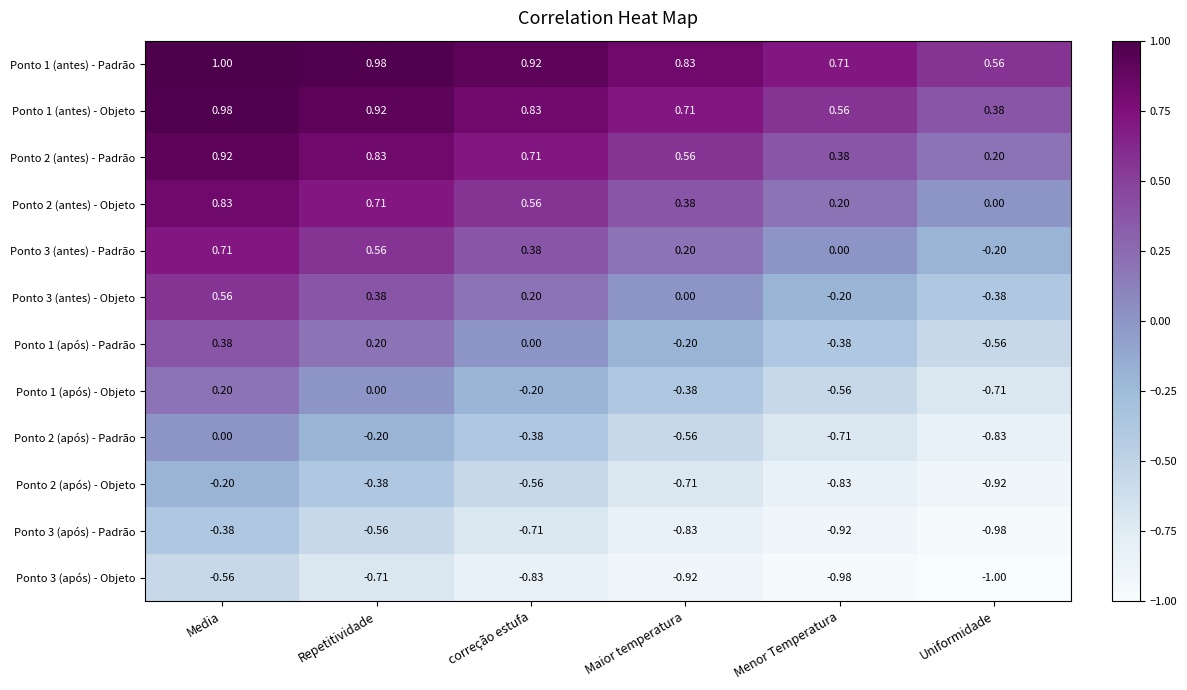

Is the value of Ponto 2 (após) - Padrão at Repetitividade greater than the value of Ponto 3 (após) - Padrão at correção estufa?

Yes